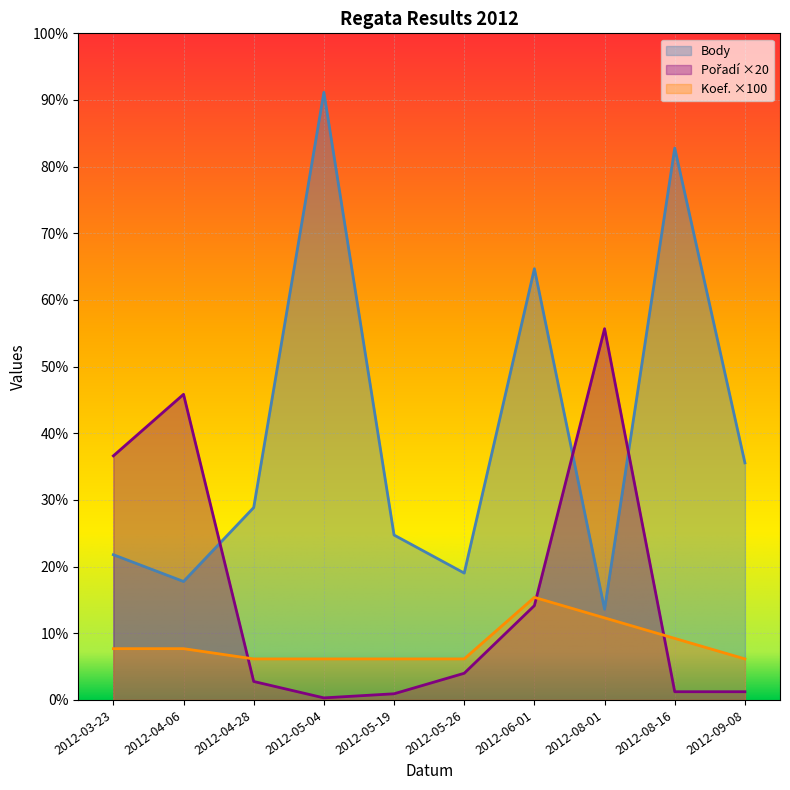

Rank the series at 2012-05-19 from highest to lowest value.

Body, Koef., Pořadí